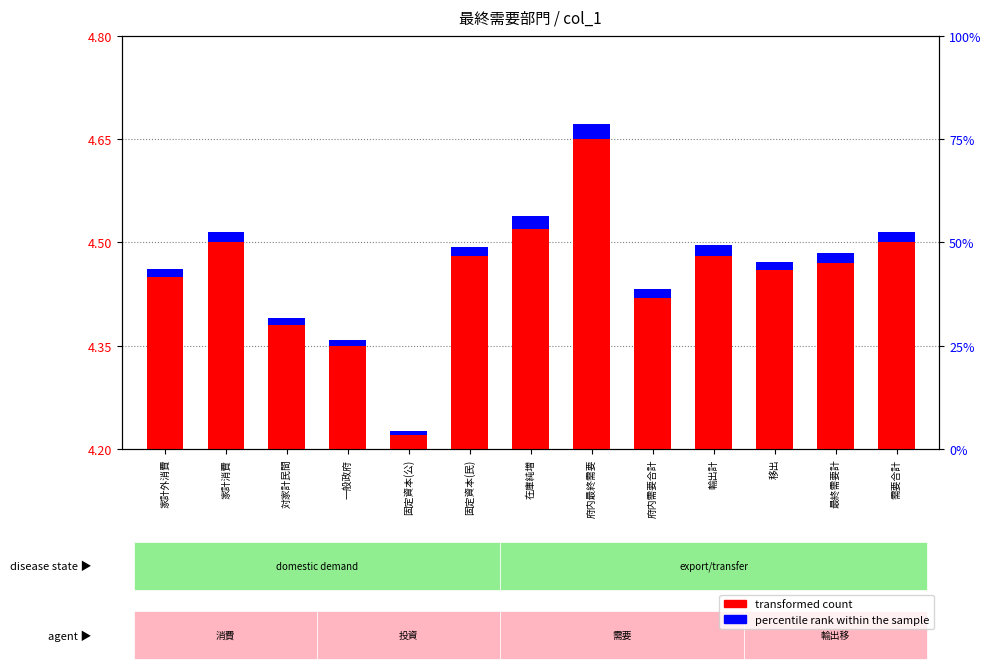

At which label is percentile rank within the sample closest to 0?

固定資本(公)